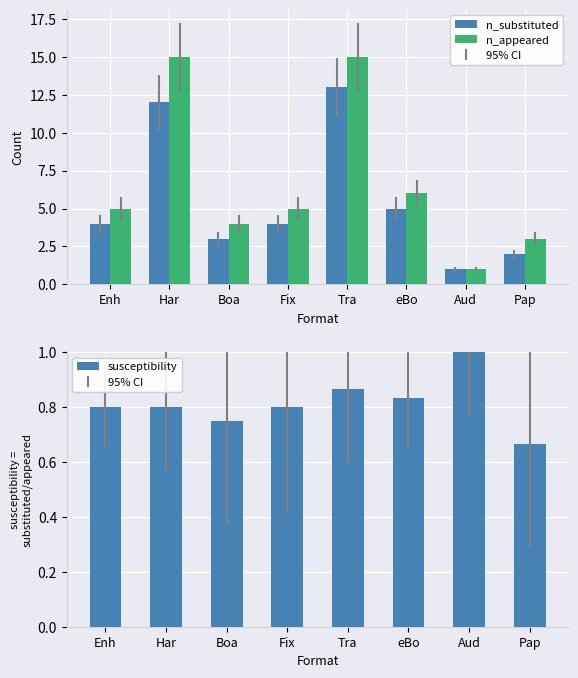

Between Enh and Fix, which series saw the biggest shift?

n_substituted